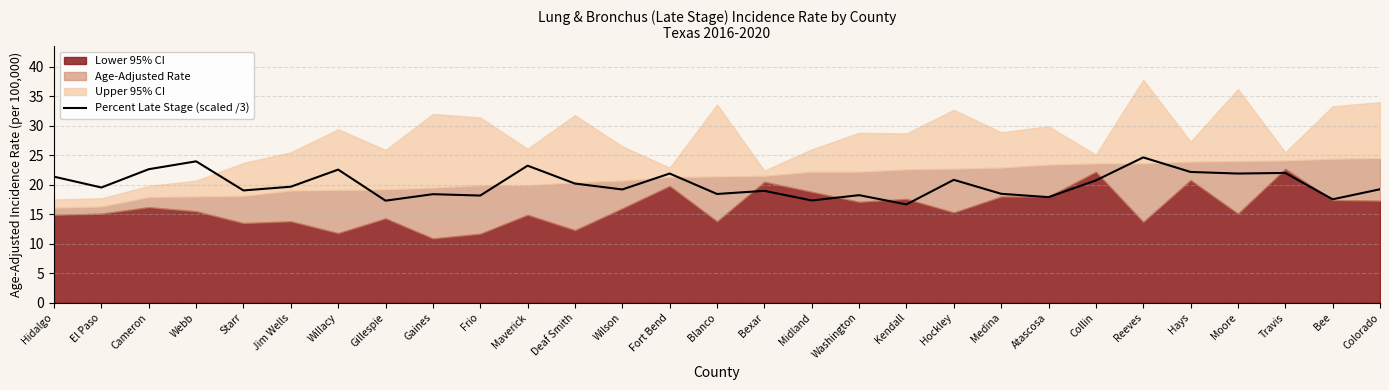

True or false: Percent Late Stage (scaled /3) has a value of 37.0 at Reeves.

False